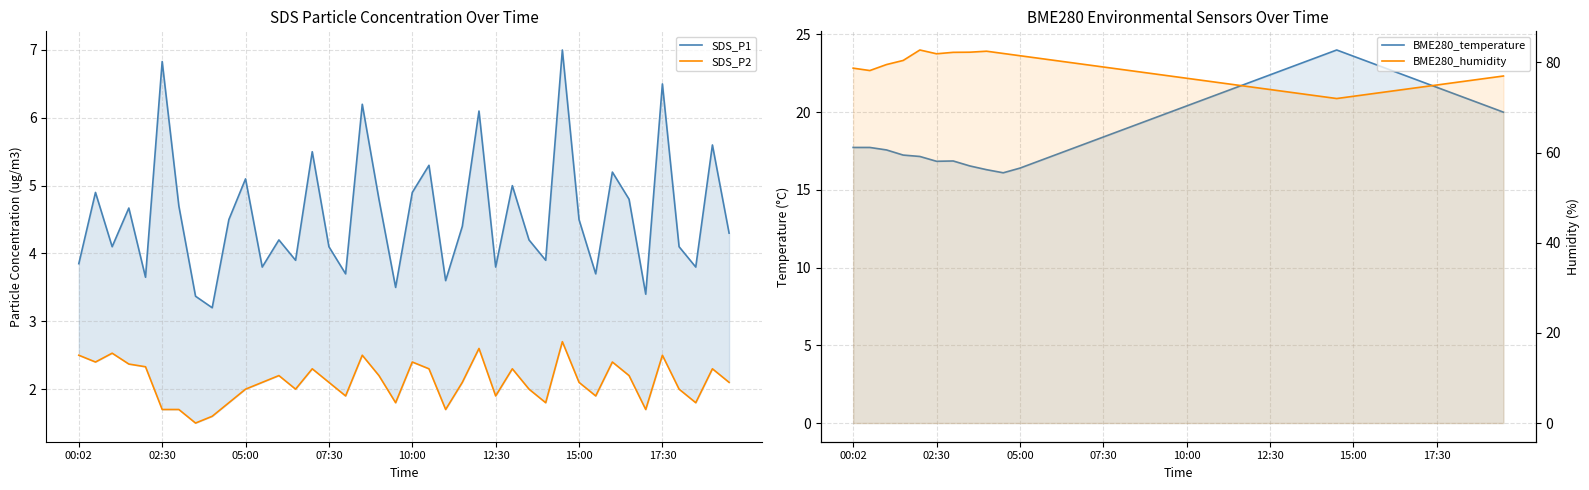

True or false: SDS_P1 and BME280_humidity cross at least once.

False